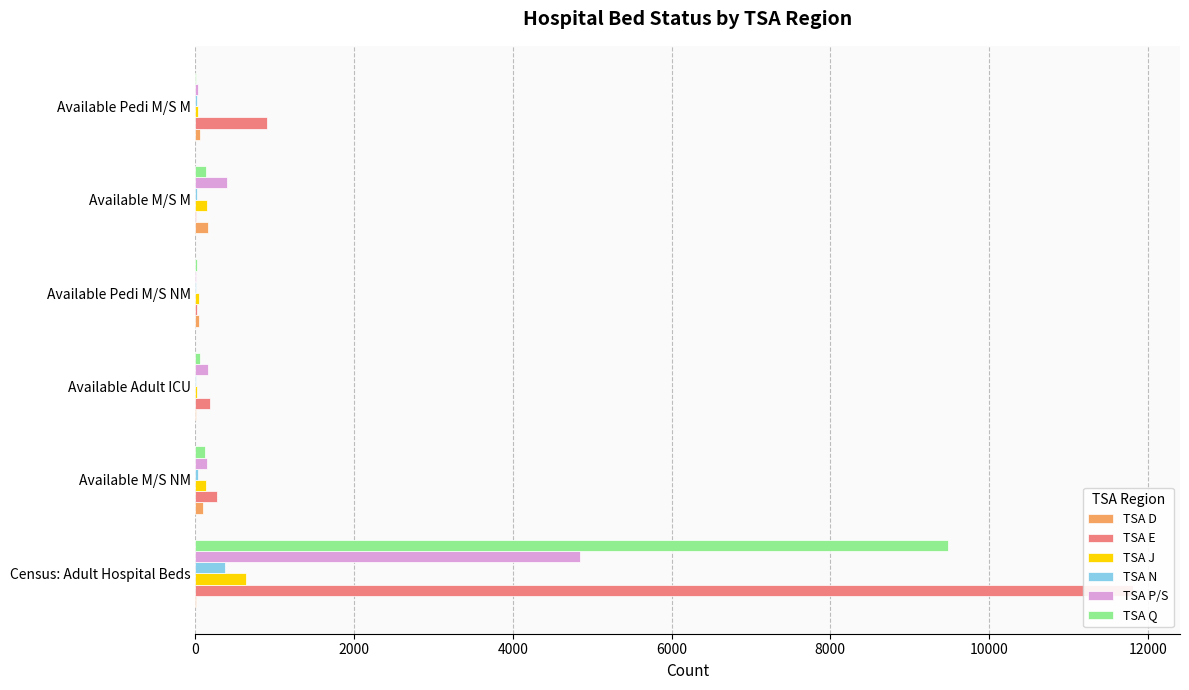

Which has a higher value, Available M/S NM or Census: Adult Hospital Beds?

Available M/S NM